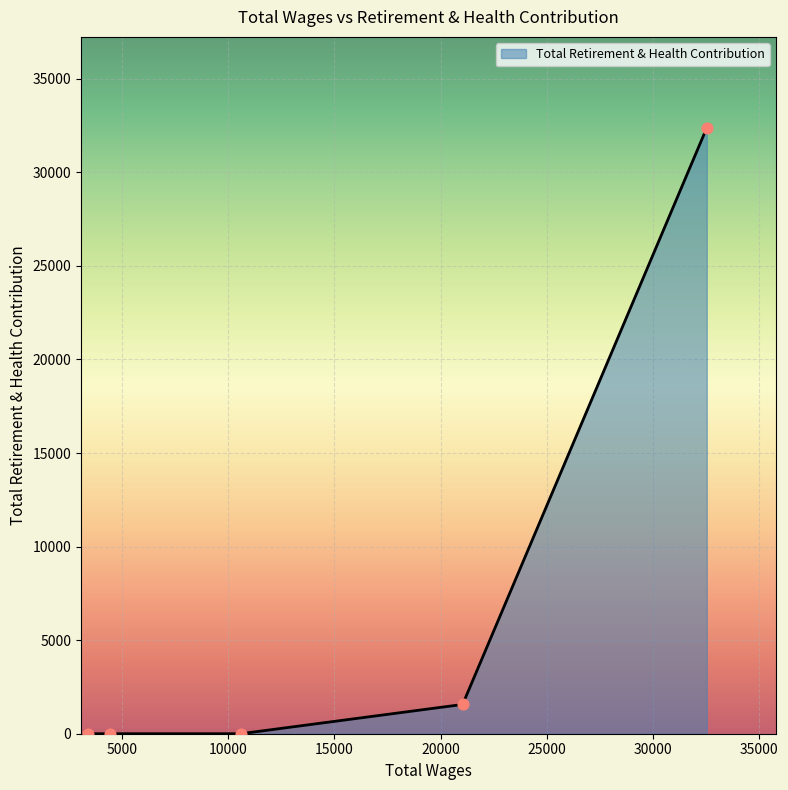

What is the sum of all values?

33942